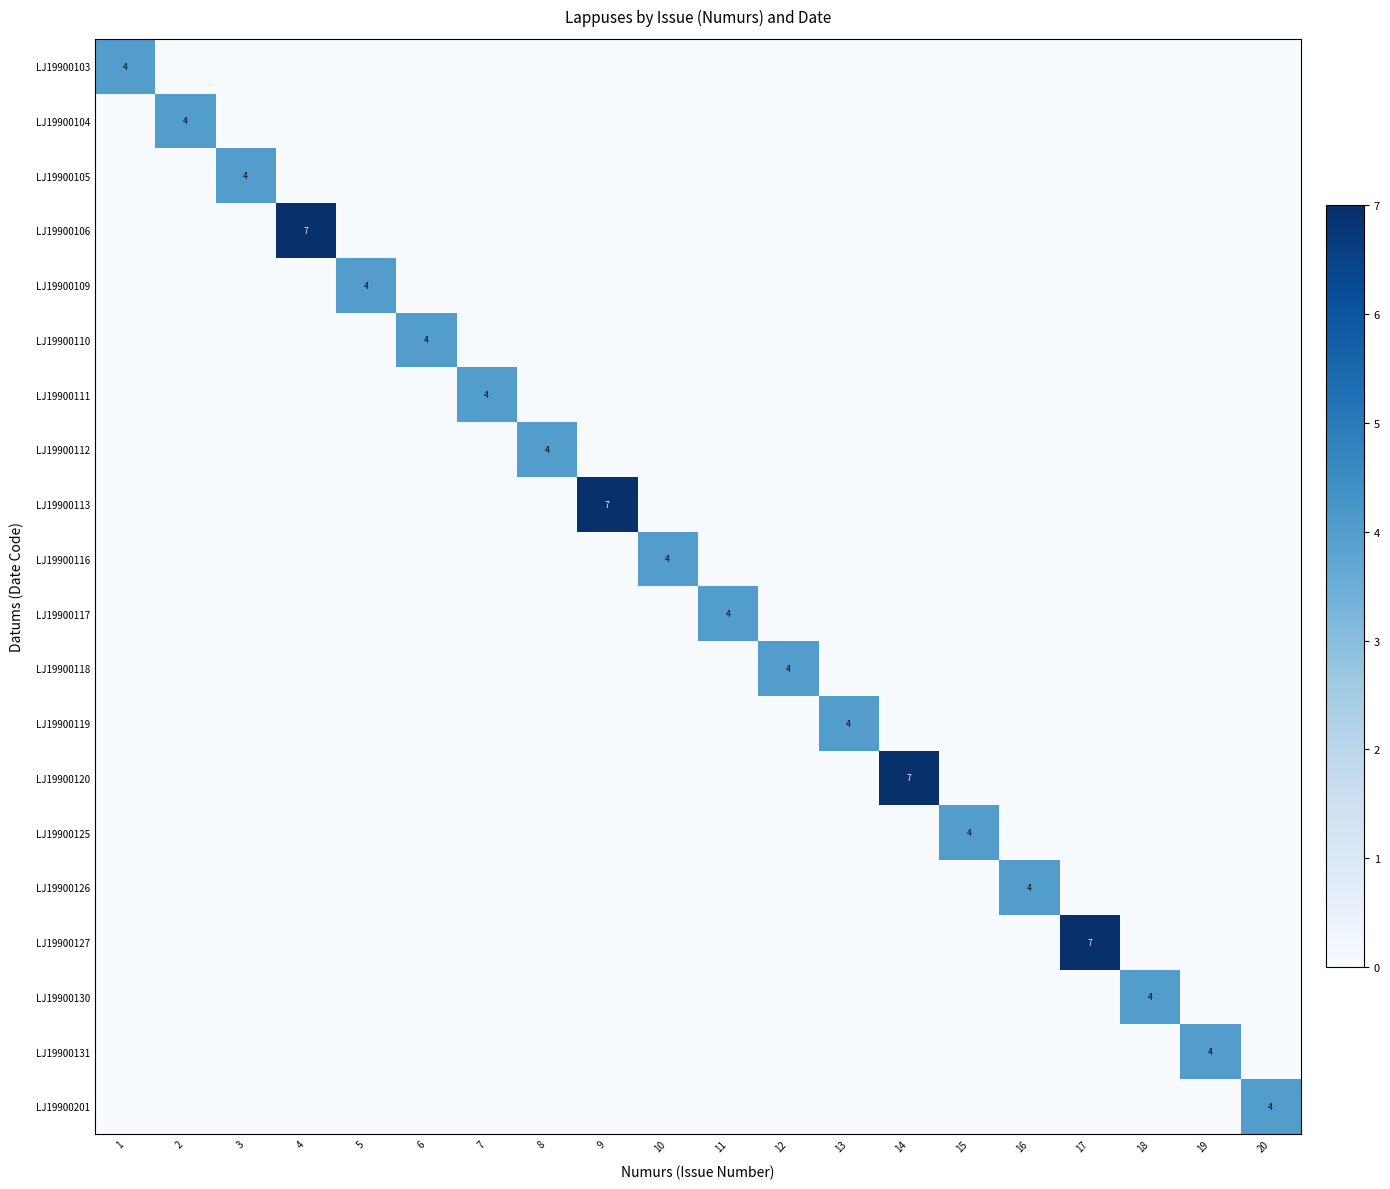

At which category is the sum across all series the highest?

4